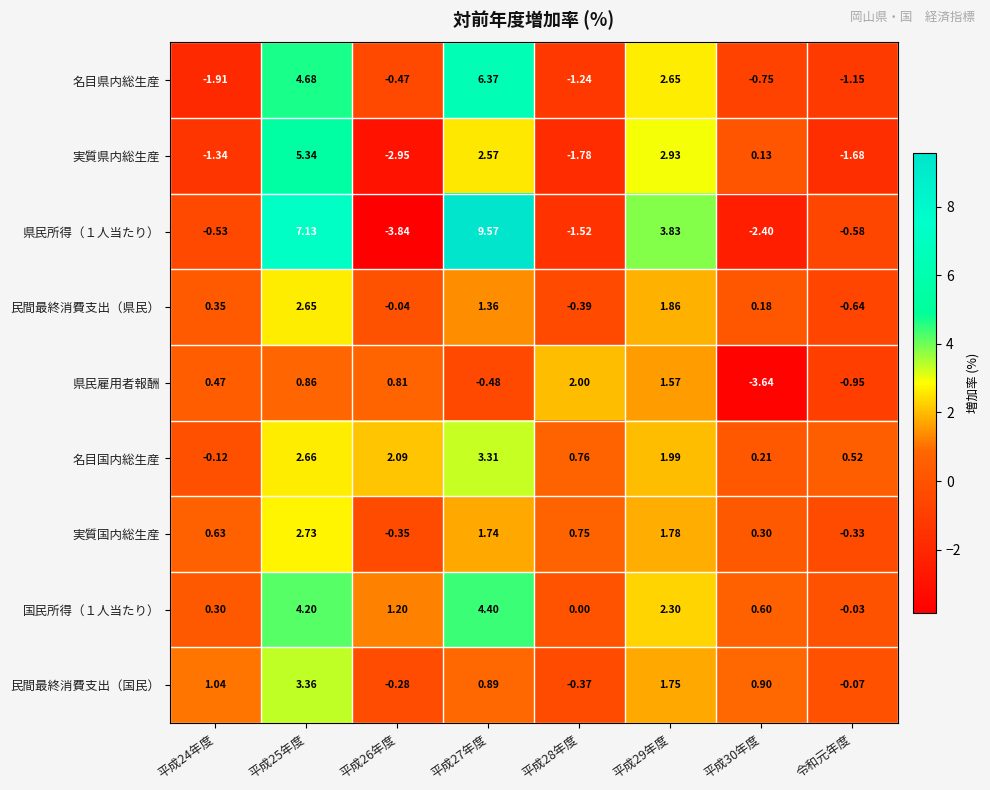

Between 平成26年度 and 平成30年度, which series saw the biggest shift?

県民雇用者報酬